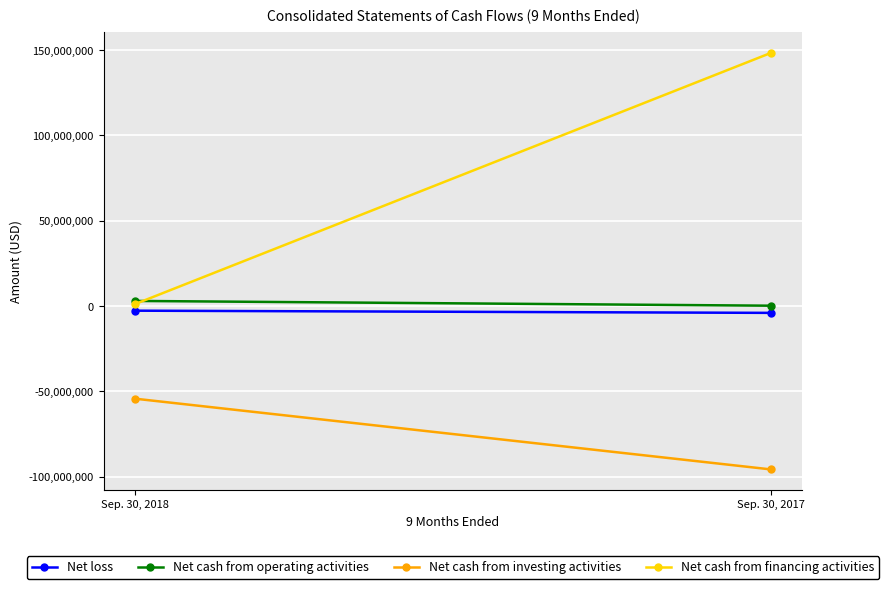

At which category is the sum across all series the highest?

Sep. 30, 2017